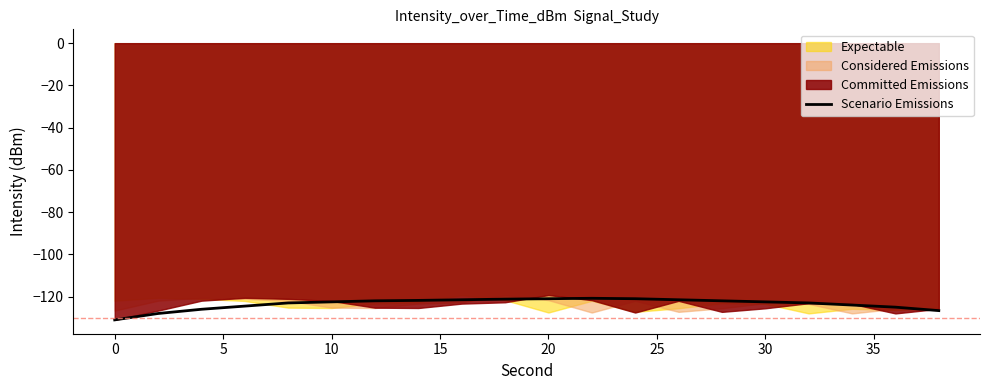

What is the difference between the second highest and minimum values?

10.0